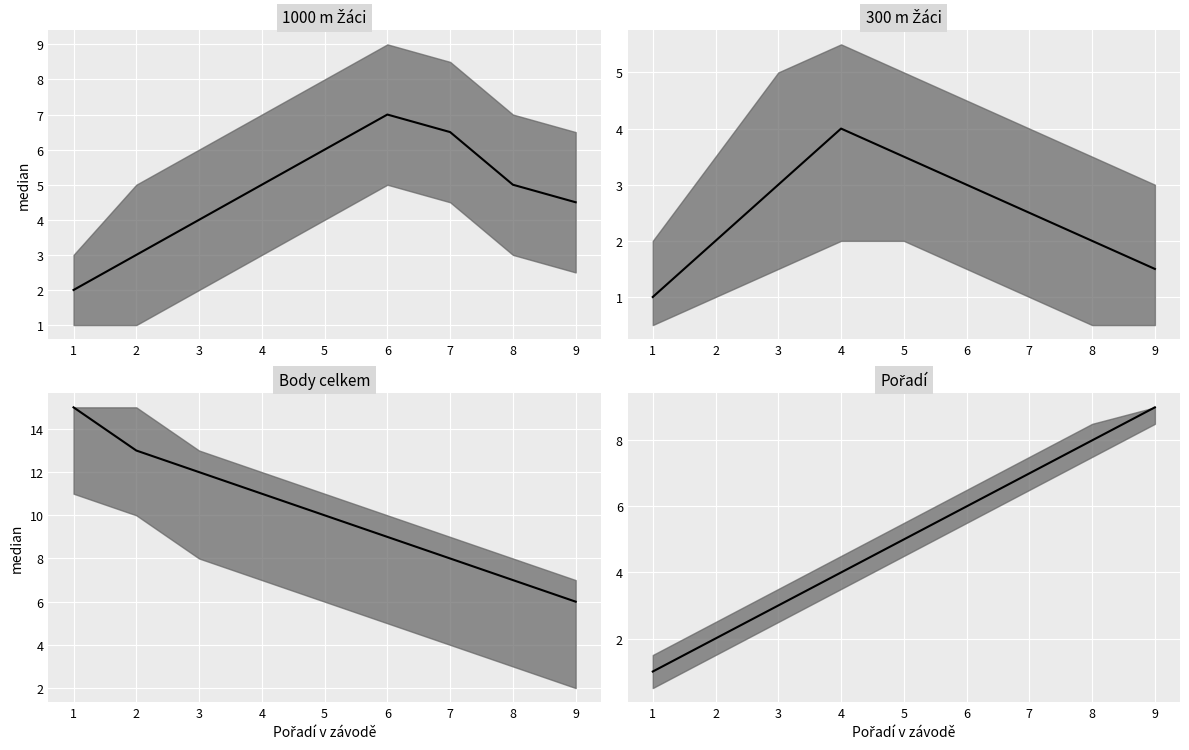

What is the difference between the second highest and second lowest values in the 1000 m Žáci median series?

3.5